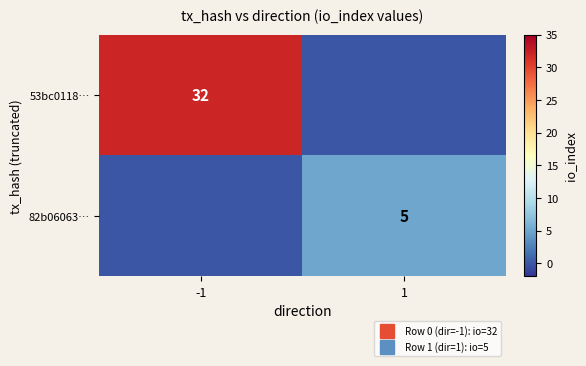

List the labels in order of 82b06063… value, smallest first.

-1, 1